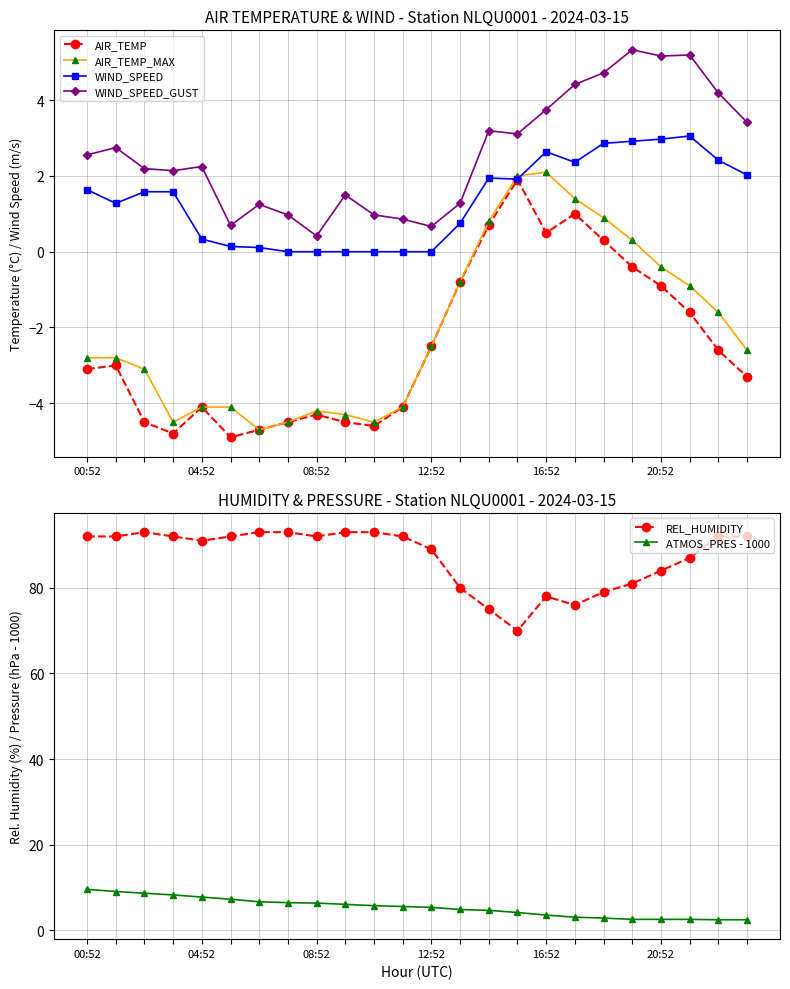

Is it true that AIR_TEMP equals -0.9 at 20:52?

True